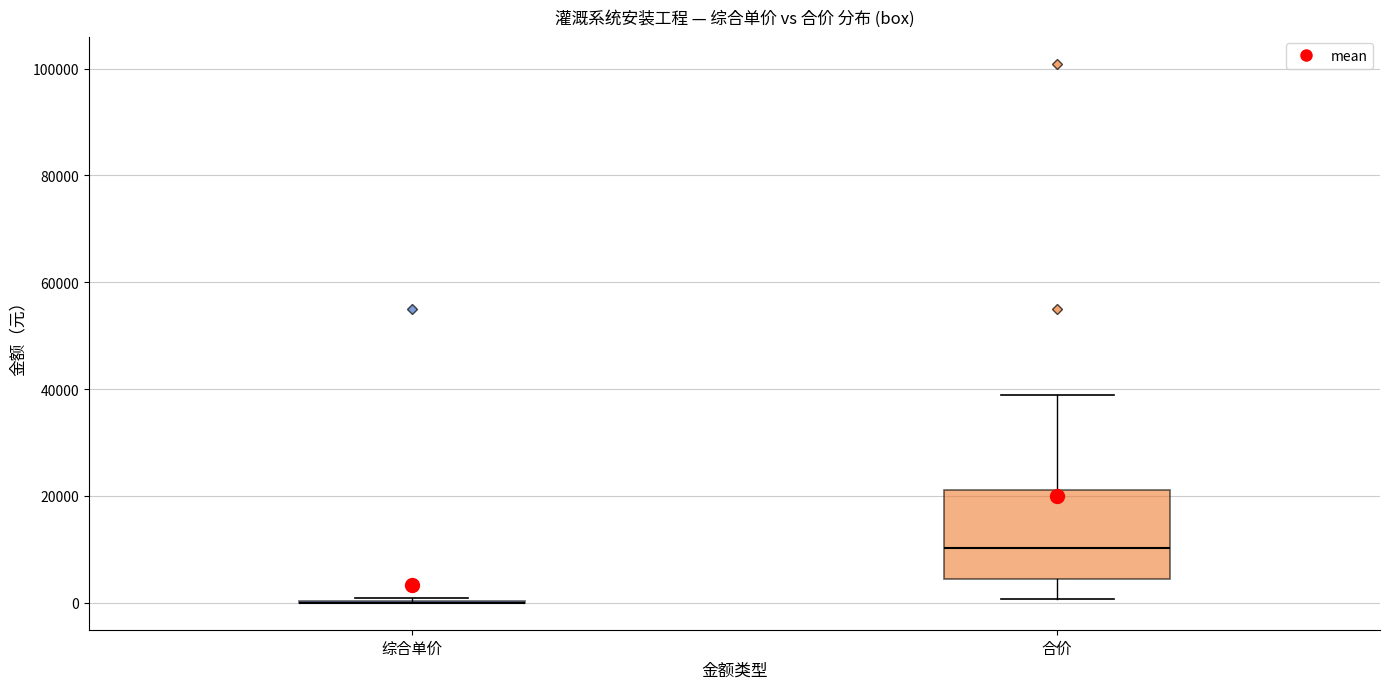

Reading left to right, transcribe this box plot: for each box, give where its median line is, the range the box spans, and where its two whiskers end, as read against the y-axis. The values are not printed on the chart, so give them approximately, as read against the axis.

综合单价: box collapsed to a line at 0, whiskers 0 to 0
合价: median 10000, box 4000 to 22000, whiskers 0 to 38000